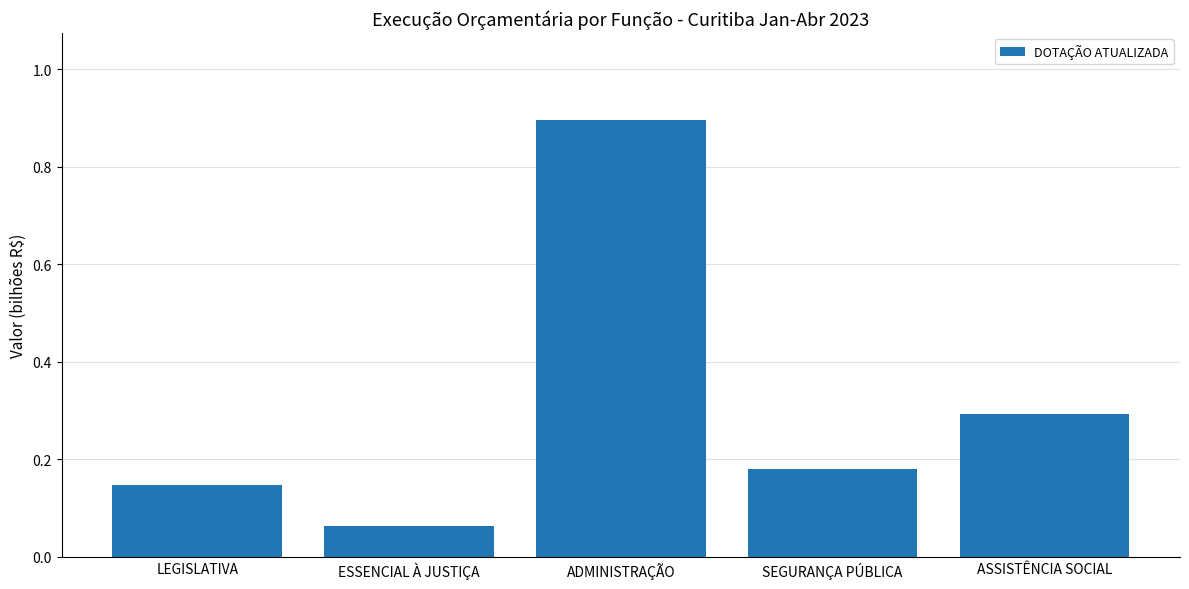

What is the greatest value displayed?

0.9